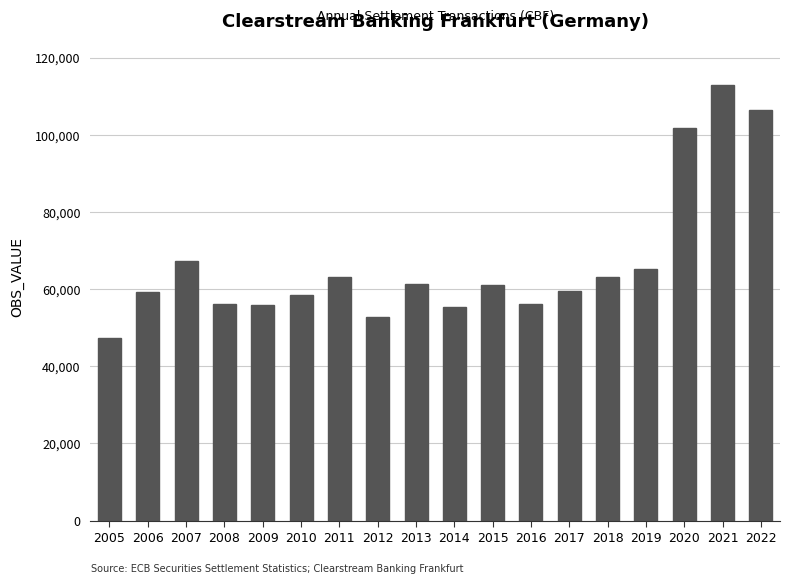

The value at 2009 is 55853. True or false?

True